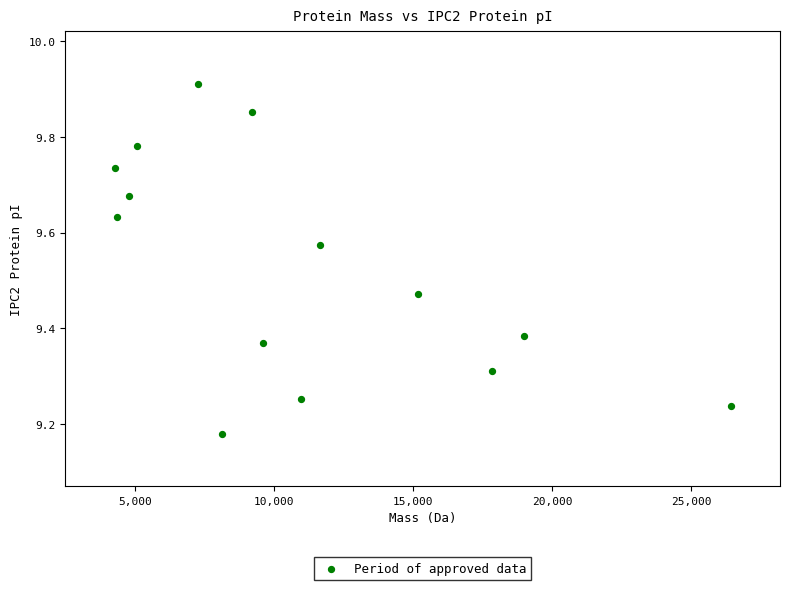

What is the range of Y values (max minus min)?

0.7